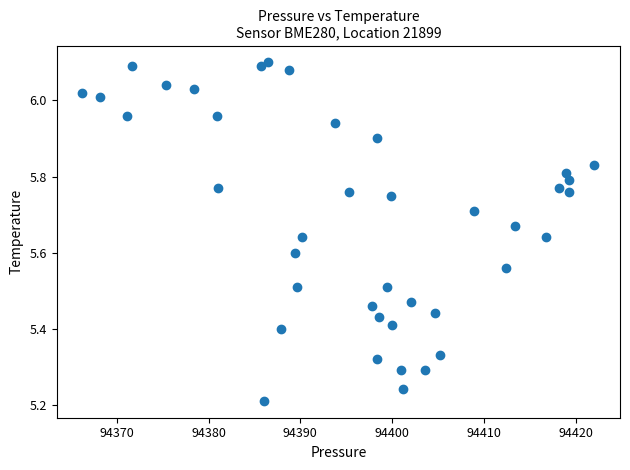

What is the range of X values (max minus min)?

55.8